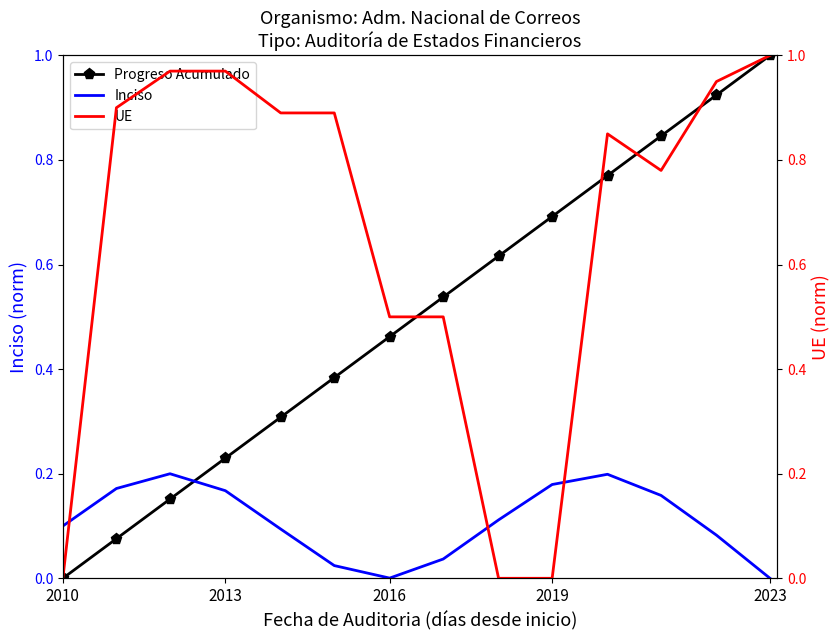

Which series ends up on top after the final intersection of UE and Inciso?

UE